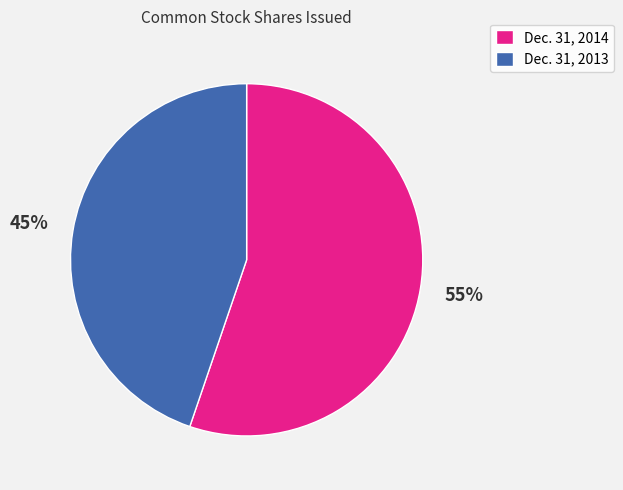

Approximately how many times larger is the value at Dec. 31, 2014 compared to Dec. 31, 2013?

1.2